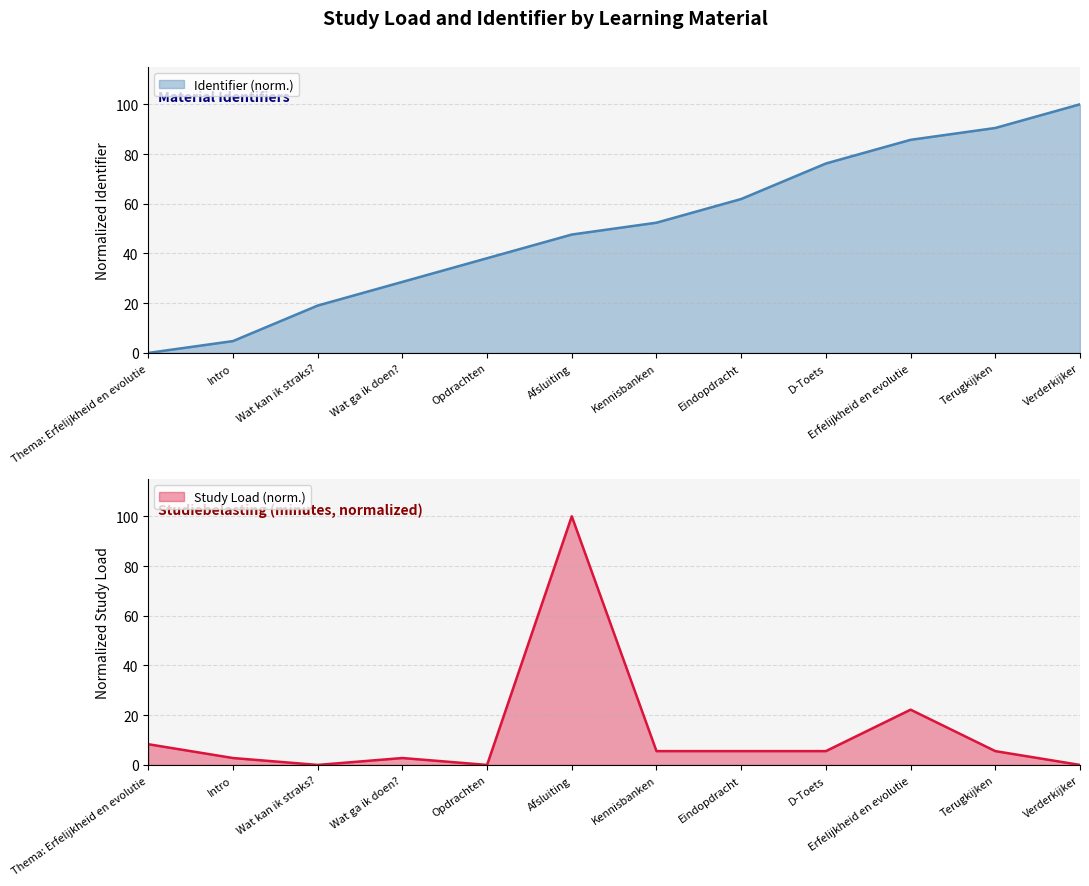

At which label is the value closest to 50?

Afsluiting